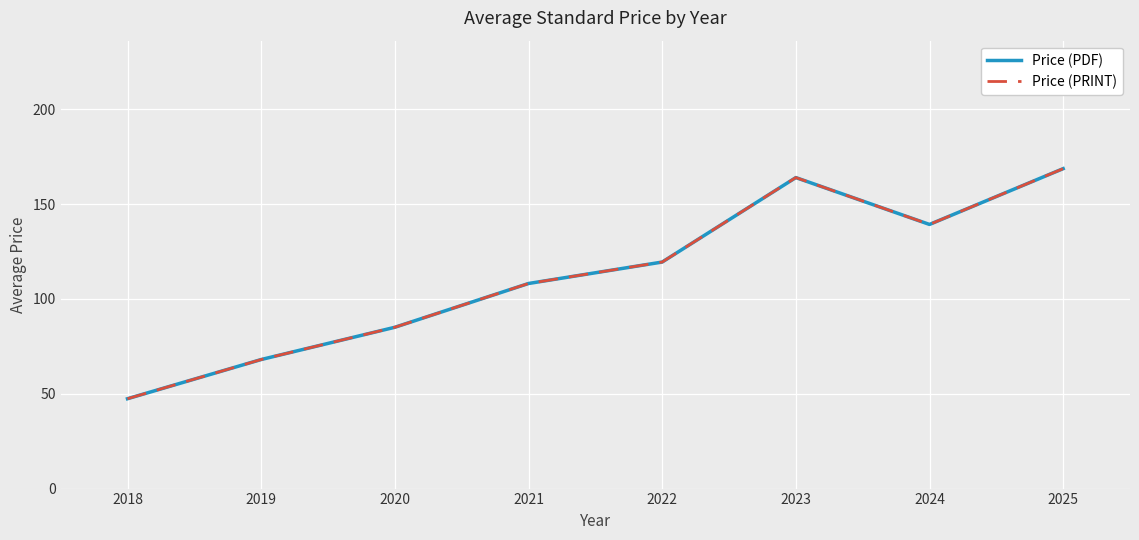

True or false: Price (PDF) and Price (PRINT) cross at least once.

False